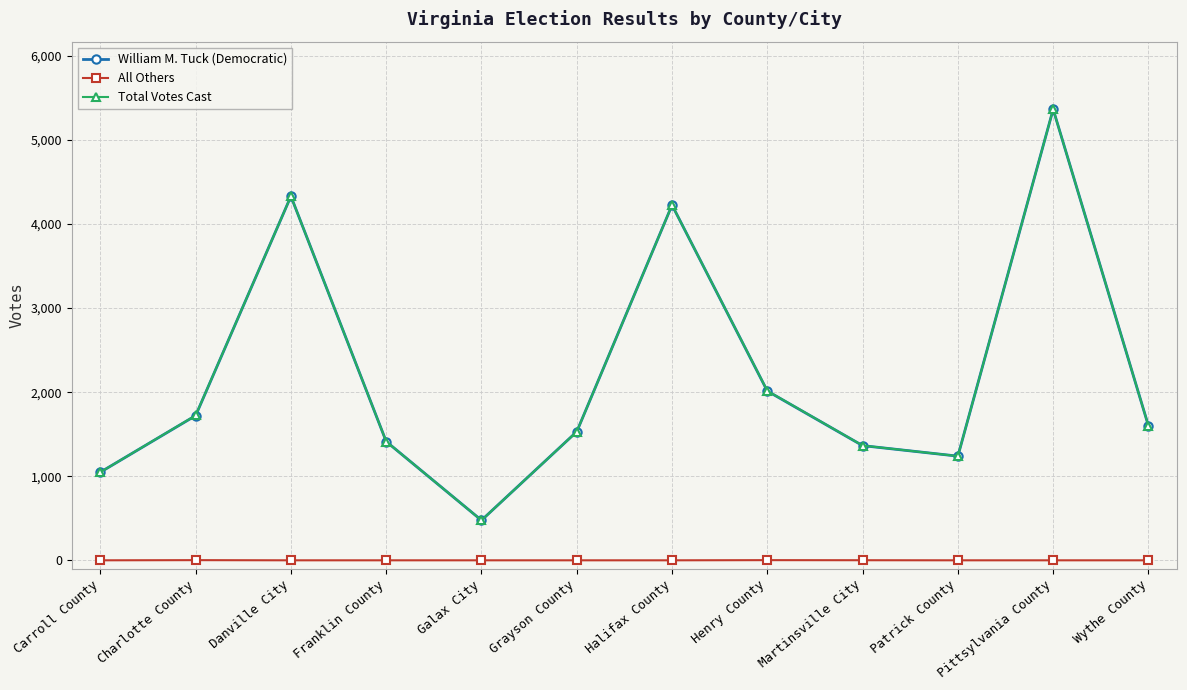

What position from the left is Grayson County?

6